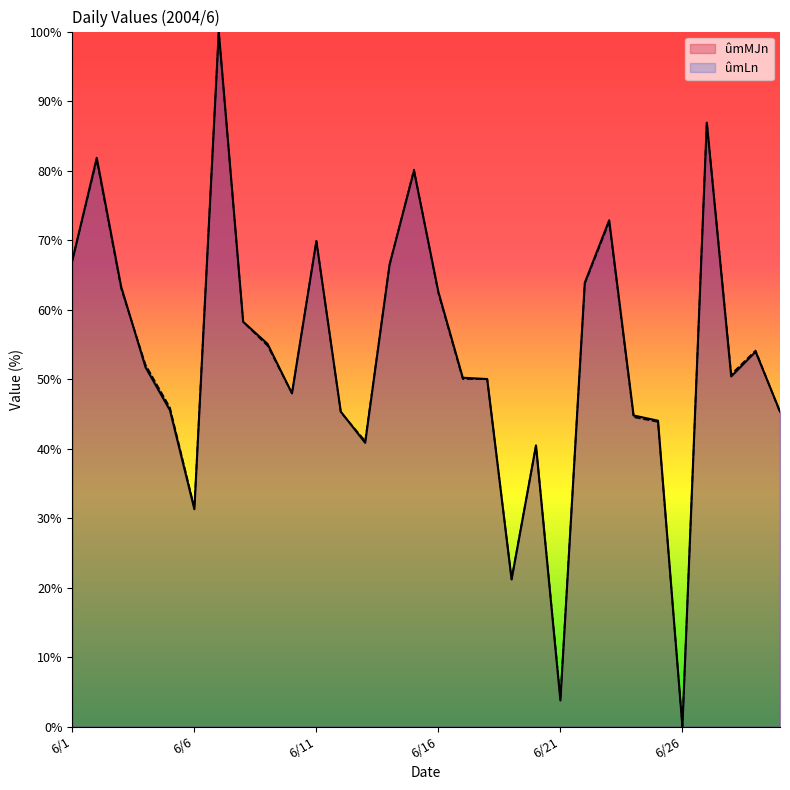

Which category has the lowest value in the ûmLn series?

6/26